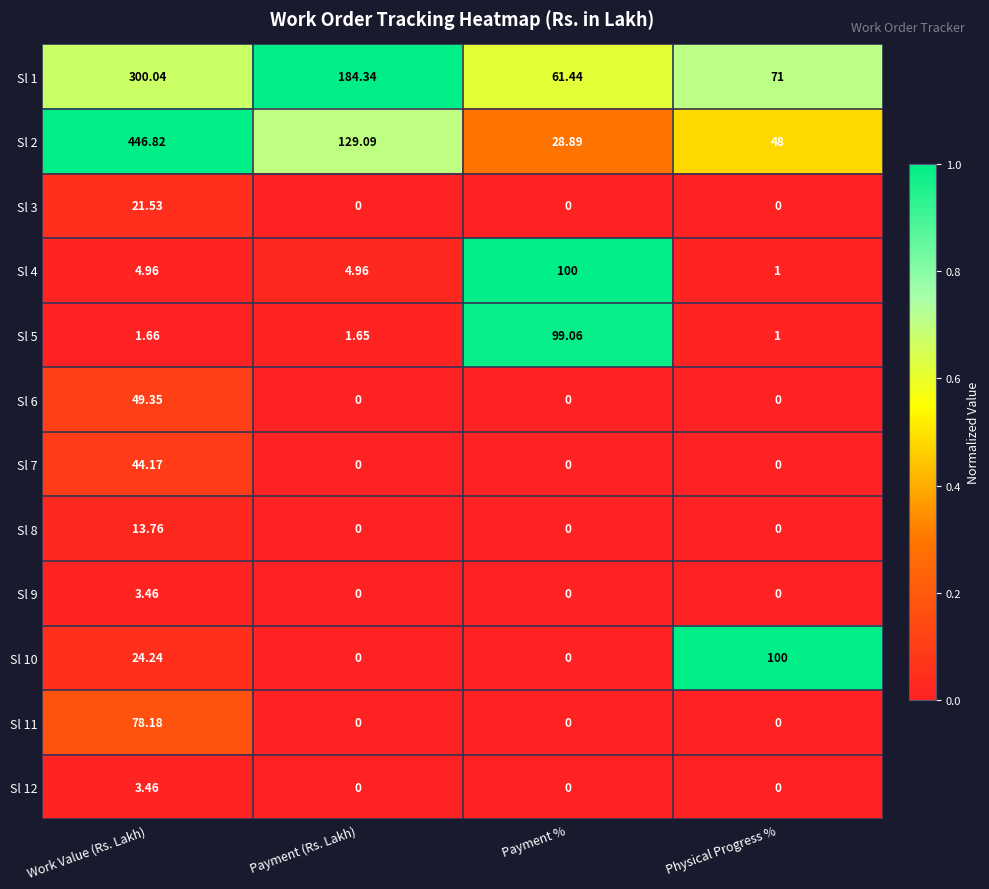

Between Payment (Rs. Lakh) and Physical Progress %, which series saw the biggest shift?

Sl 1